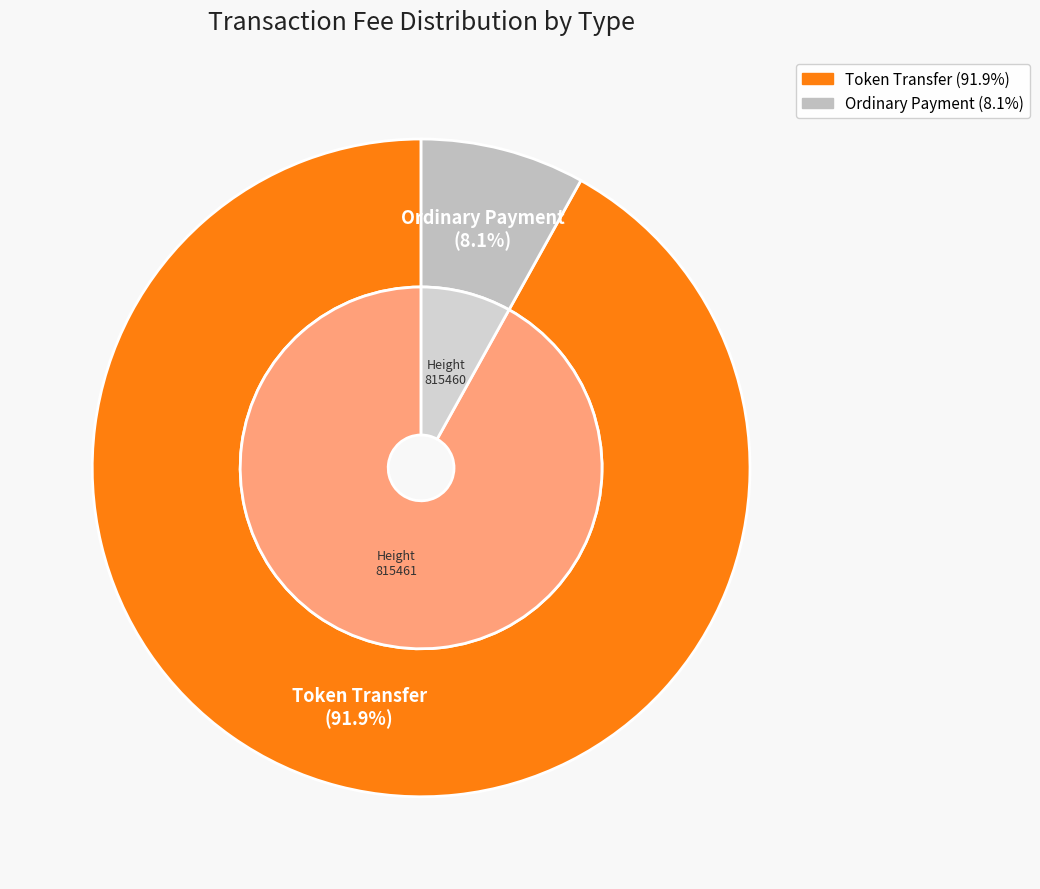

Does any single category account for the majority?

Yes